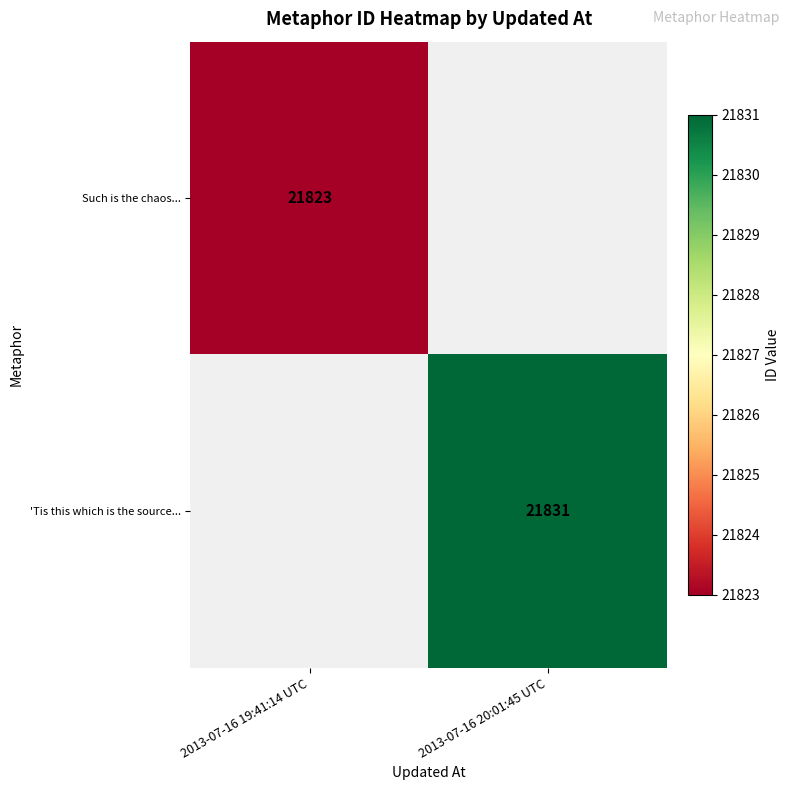

How many categories are shown in the chart?

2